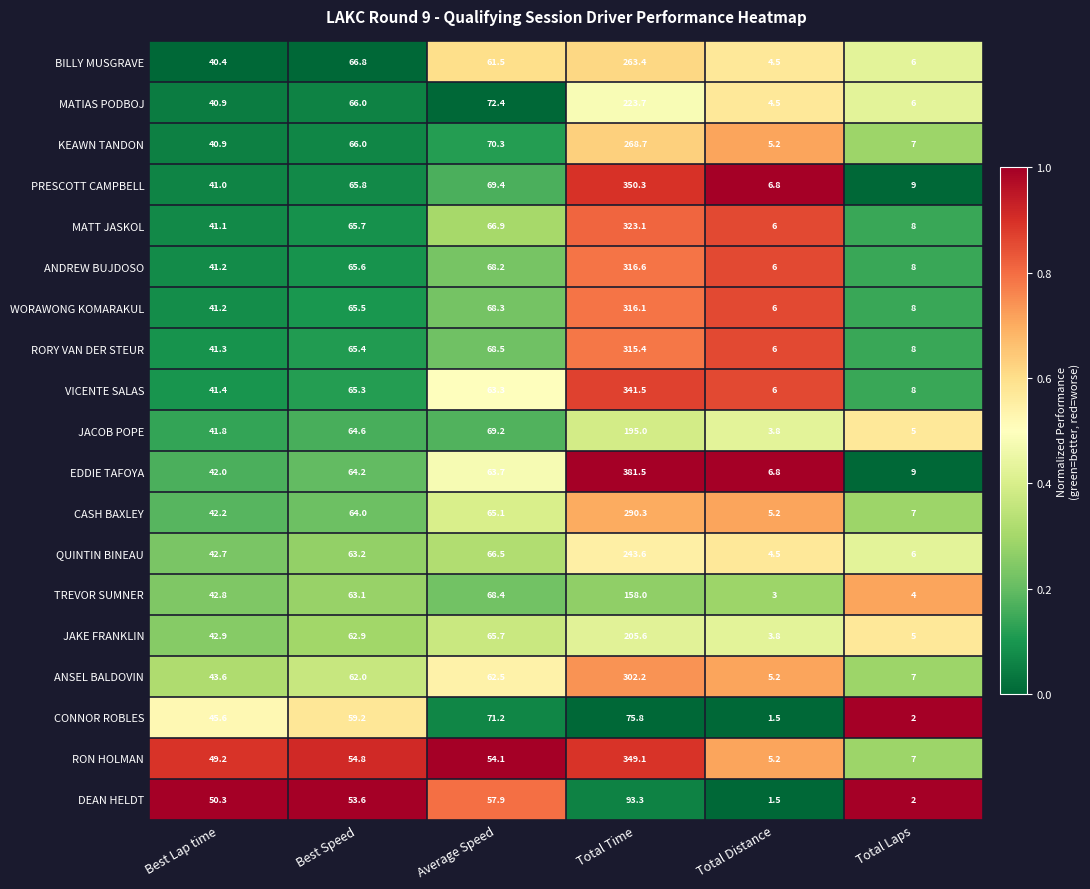

What is the sum of the MATT JASKOL values at Total Time and Best Lap time?

364.2